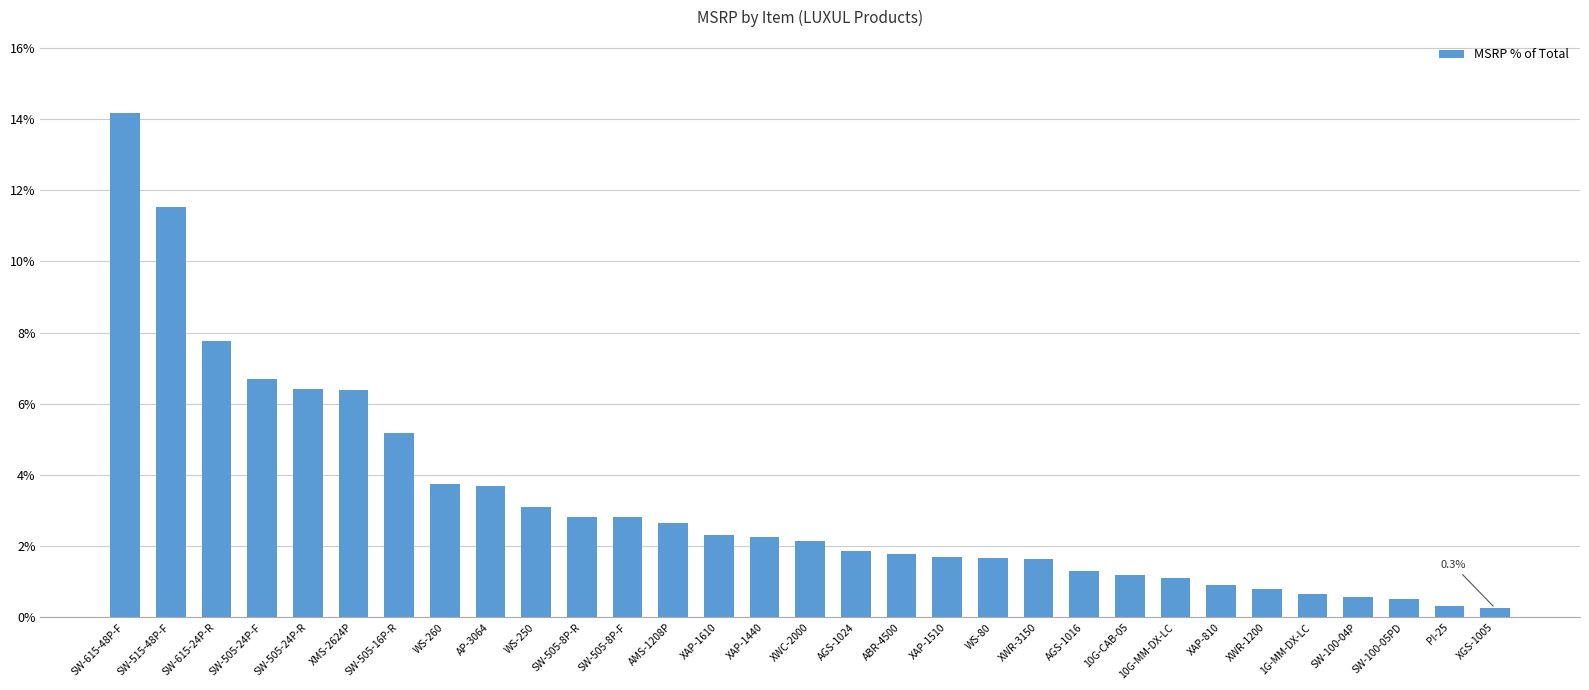

Which category has the highest value across all series?

SW-615-48P-F